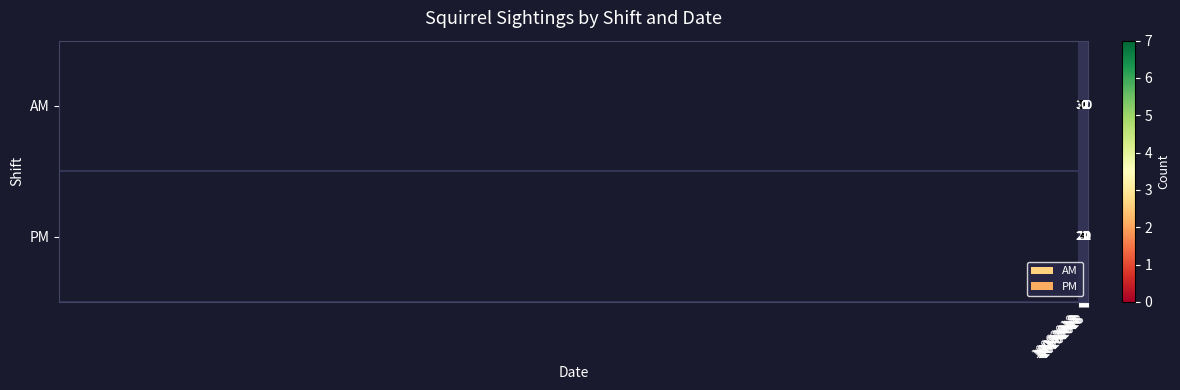

Count the AM values in the range 1 to 5.

7